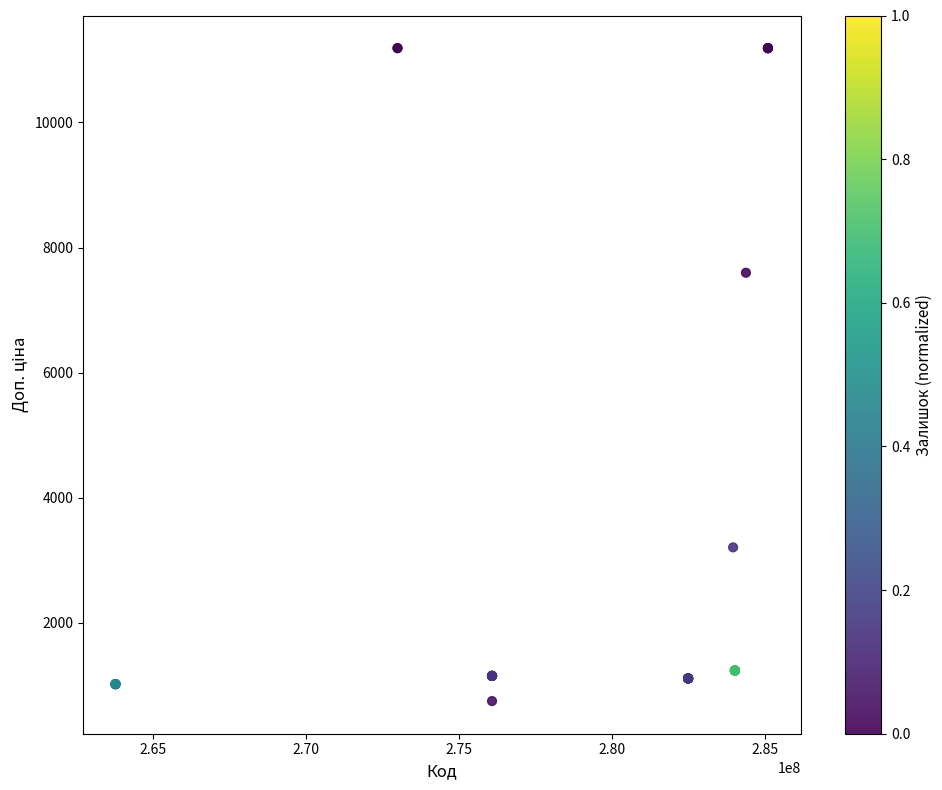

What Y value in the scatter plot is closest to 5967?

7596.5